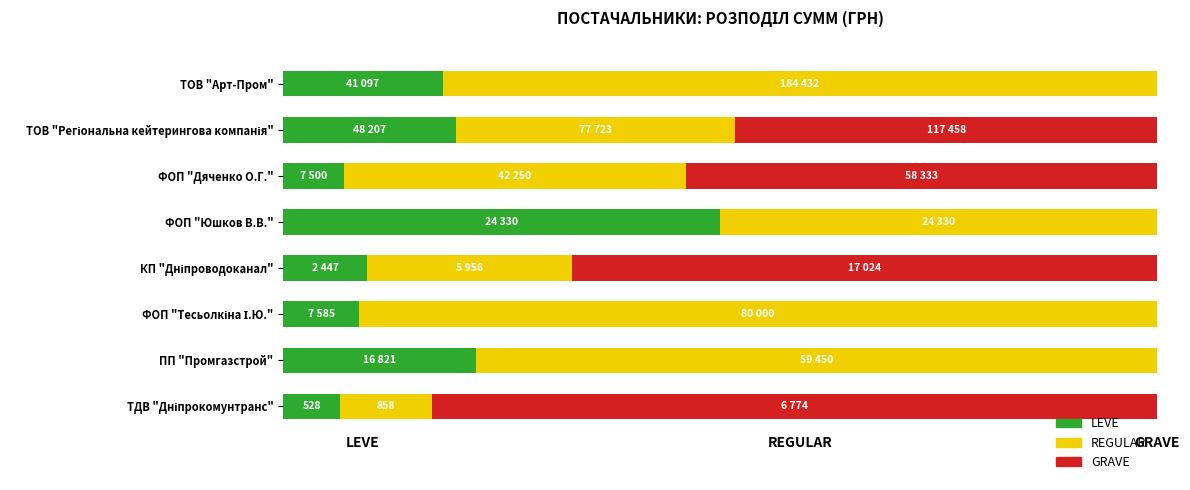

What are all the series names shown in the legend?

LEVE, REGULAR, GRAVE